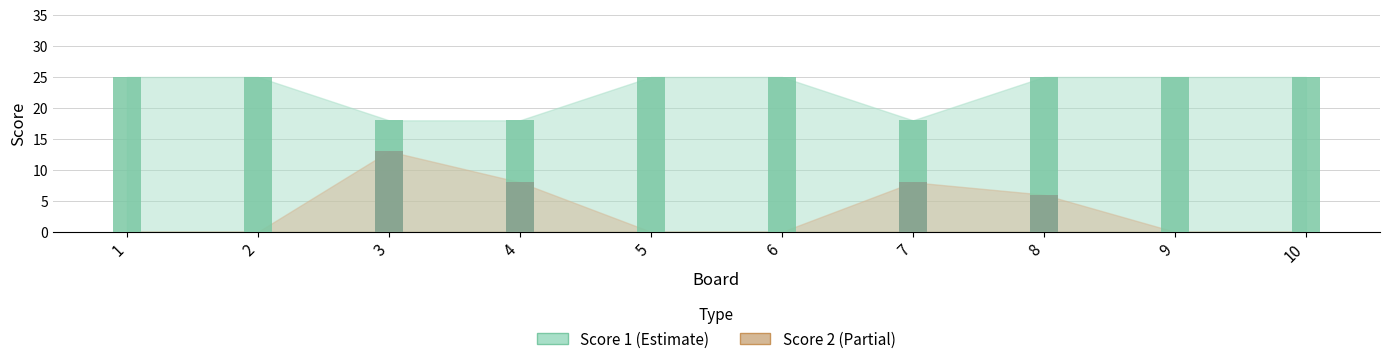

What is the difference between the maximum and minimum values in the Score 2 (bar) series?

13